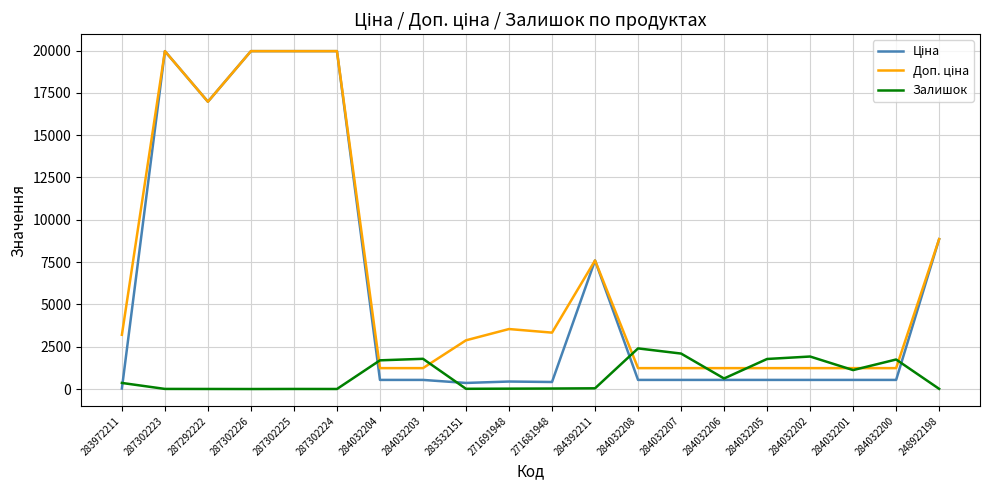

What is the spread (max minus min) of values at 248922198?

8845.7